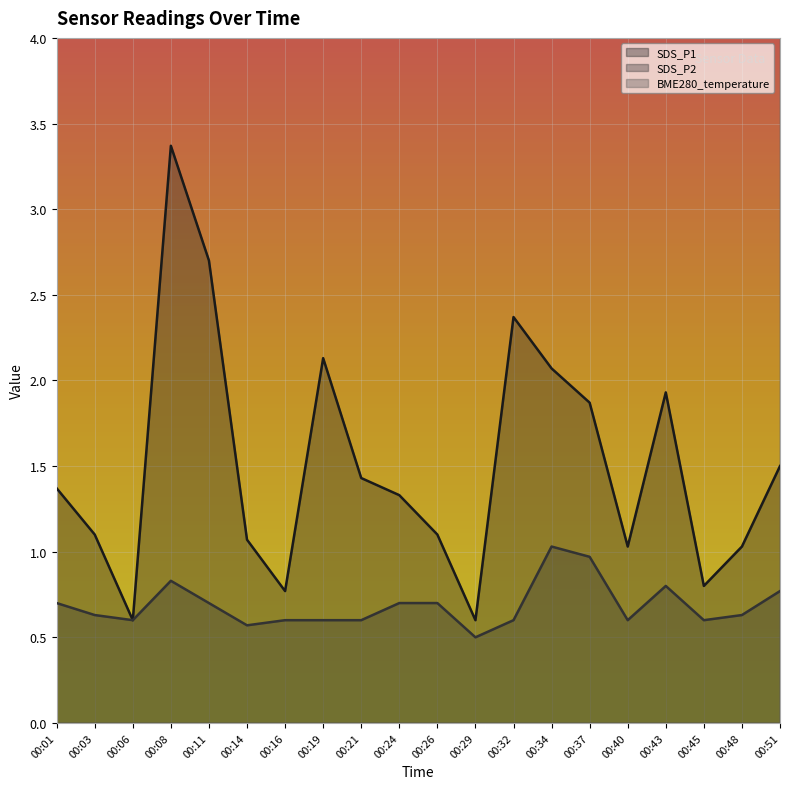

What is the average value of the SDS_P1 series?

1.5